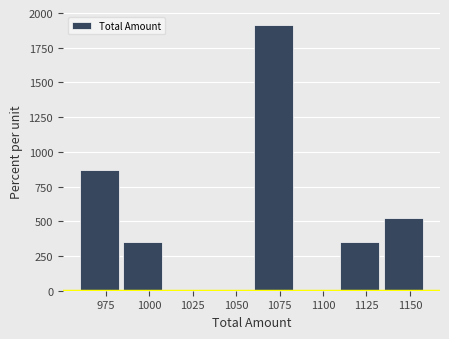

Reading left to right, transcribe this chart: for each bar, give the range it covers on the x-axis and its height. The values are not printed on the chart, so give them approximately, as read against the axis.

960 to 985: 850
985 to 1010: 350
1010 to 1035: 0
1035 to 1060: 0
1060 to 1085: 1900
1085 to 1110: 0
1110 to 1135: 350
1135 to 1160: 500